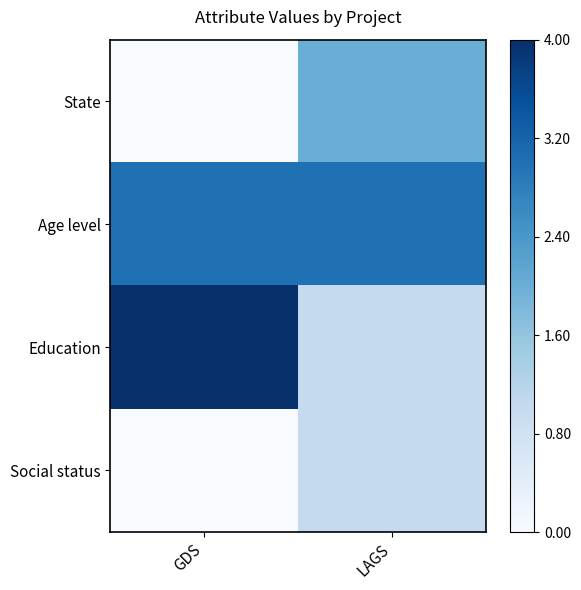

List the series in order of their peak value, lowest first.

Social status, State, Age level, Education